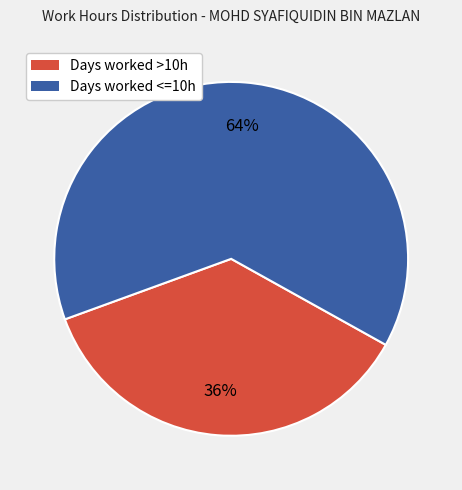

To the nearest percent, what is the average slice percentage?

50%